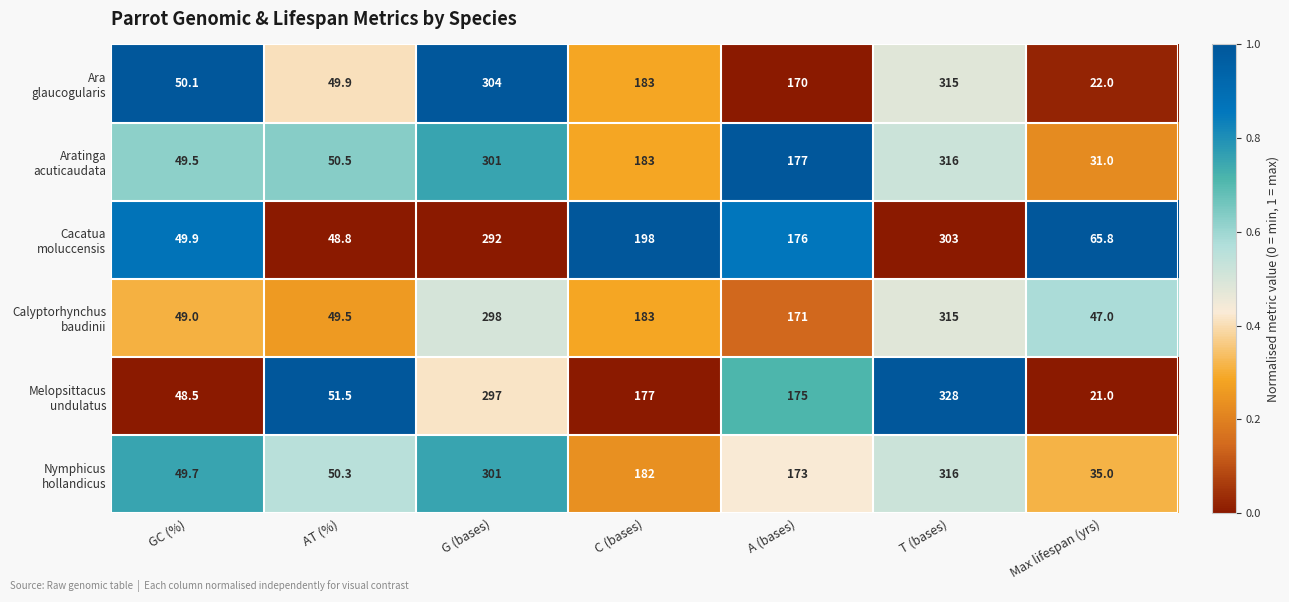

At which category is the sum across all series the highest?

T (bases)